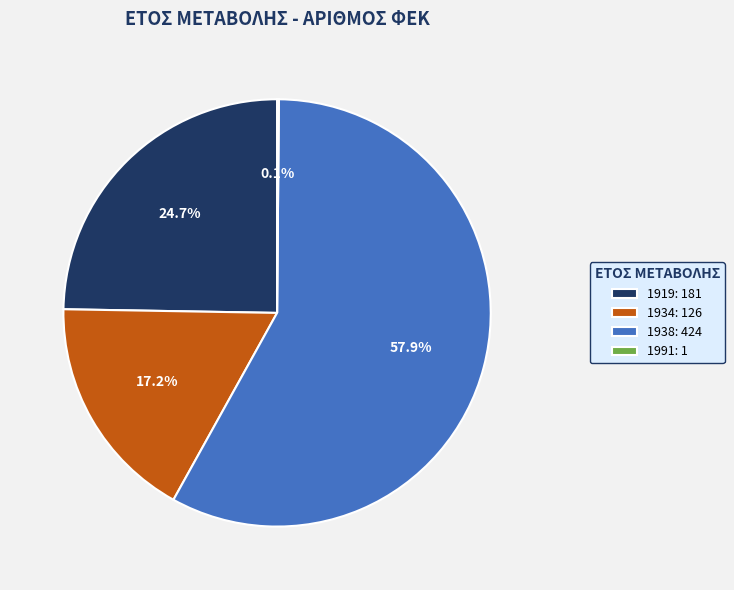

Between 1934: 126 and 1919: 181, which is larger?

1919: 181